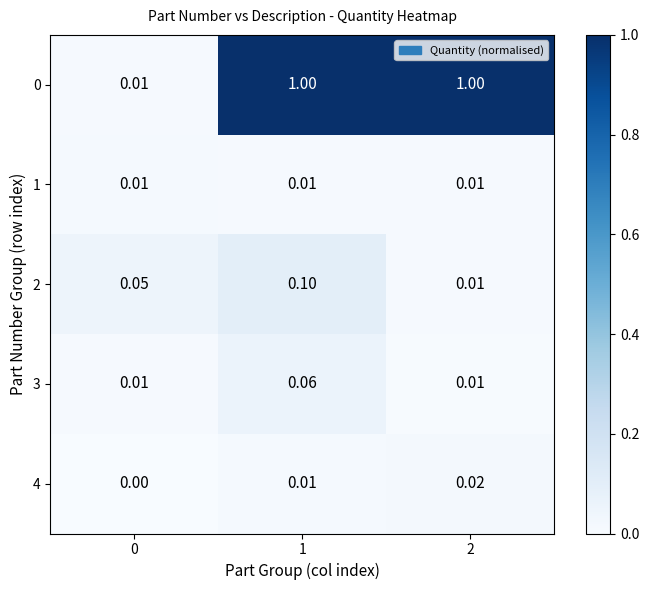

Is the value of 3 at 1 greater than the value of 4 at 2?

Yes